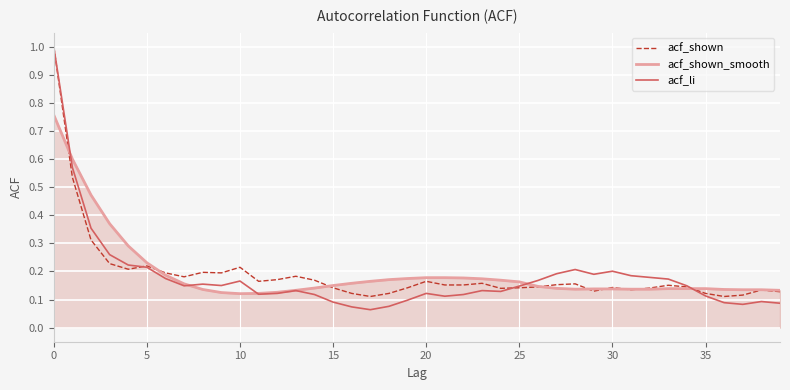

What is the maximum value shown in the chart?

1.0